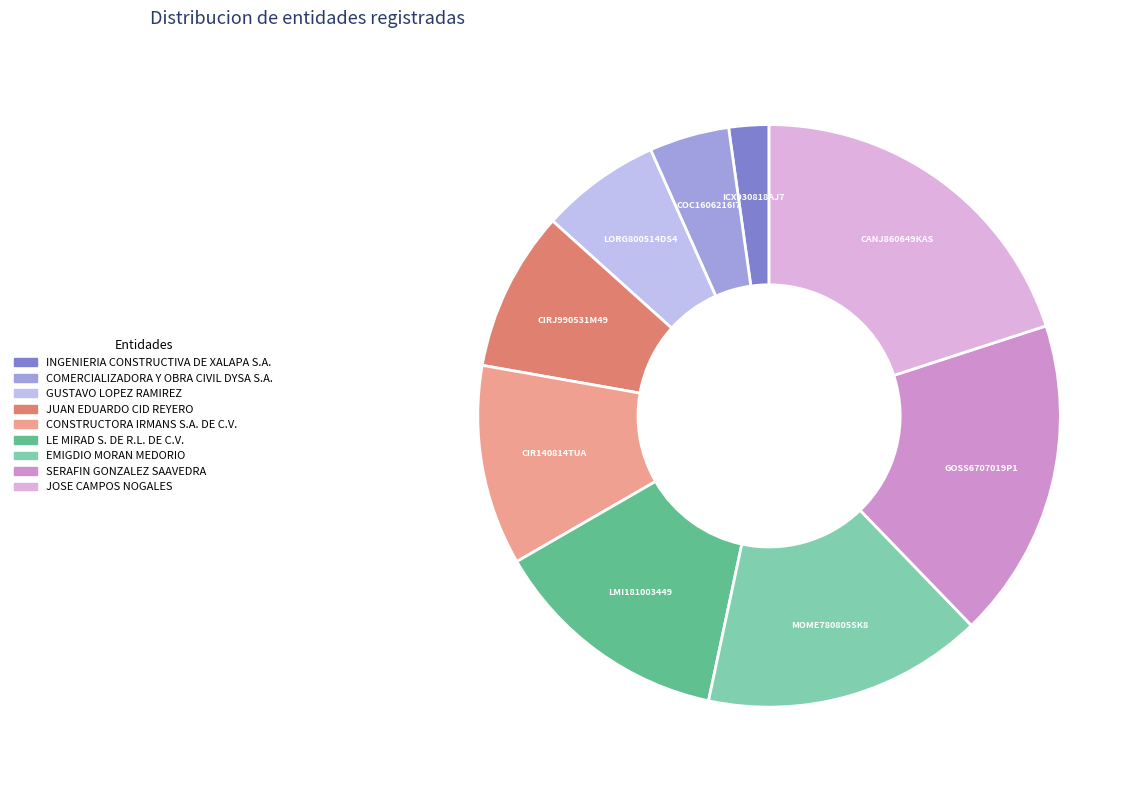

Combined, do JOSE CAMPOS NOGALES and CONSTRUCTORA IRMANS S.A. DE C.V. account for over 50%?

No